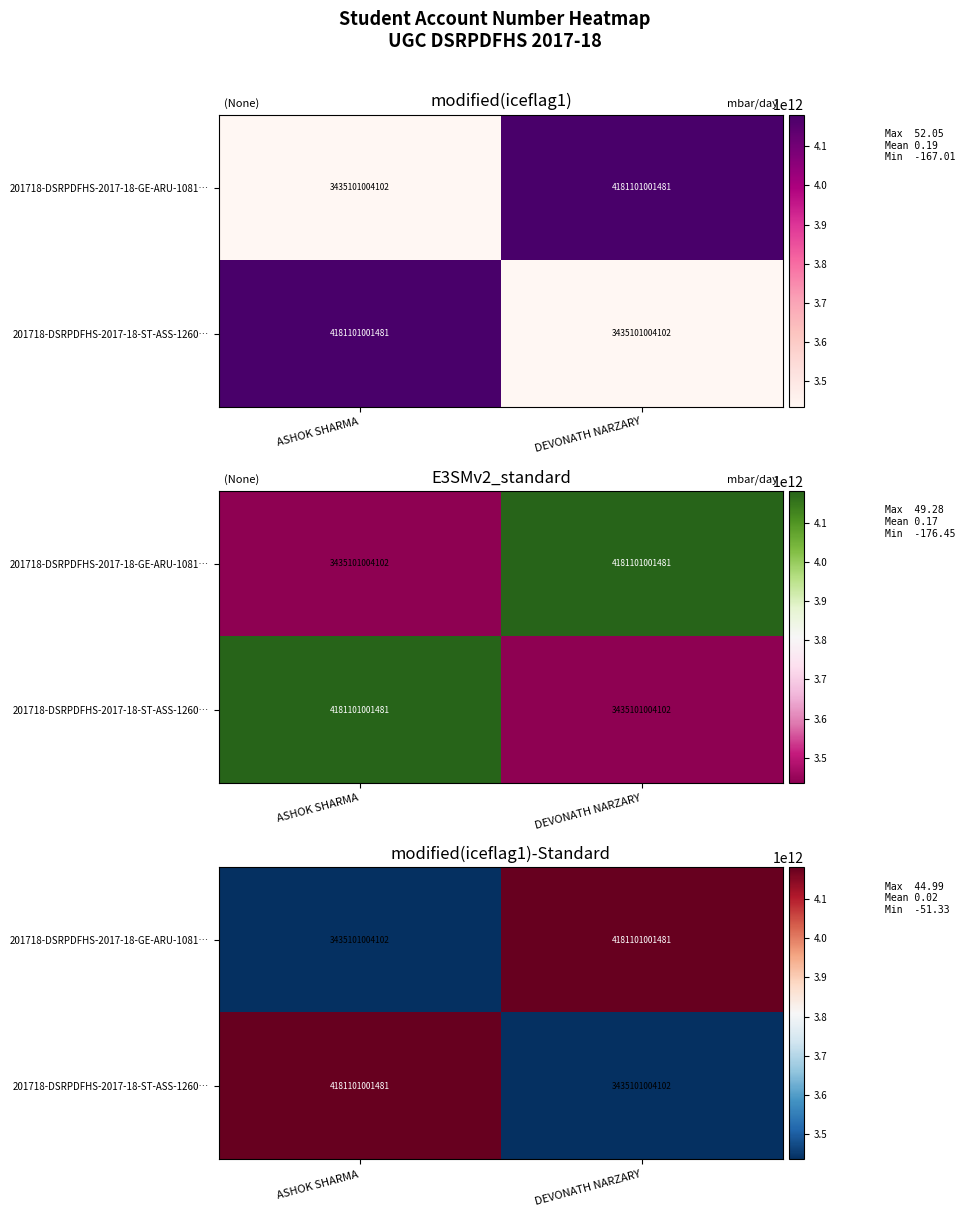

The 201718-DSRPDFHS-2017-18-GE-ARU-1081… series shows 6437022884831 at DEVONATH NARZARY. True or false?

False